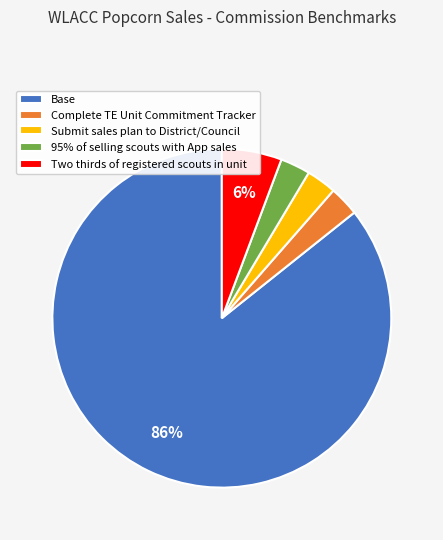

Which slice is the largest?

Base